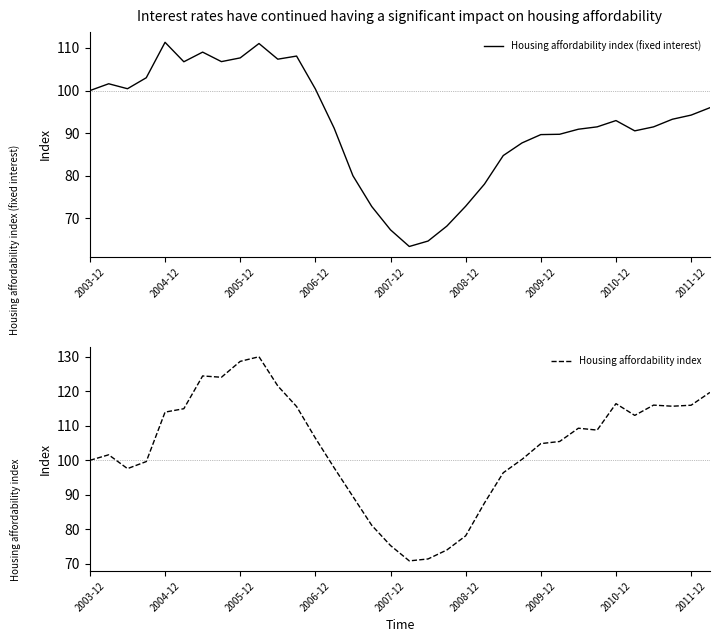

Is the value of Housing affordability index (fixed interest) at 13 greater than the value of Housing affordability index at 21?

Yes